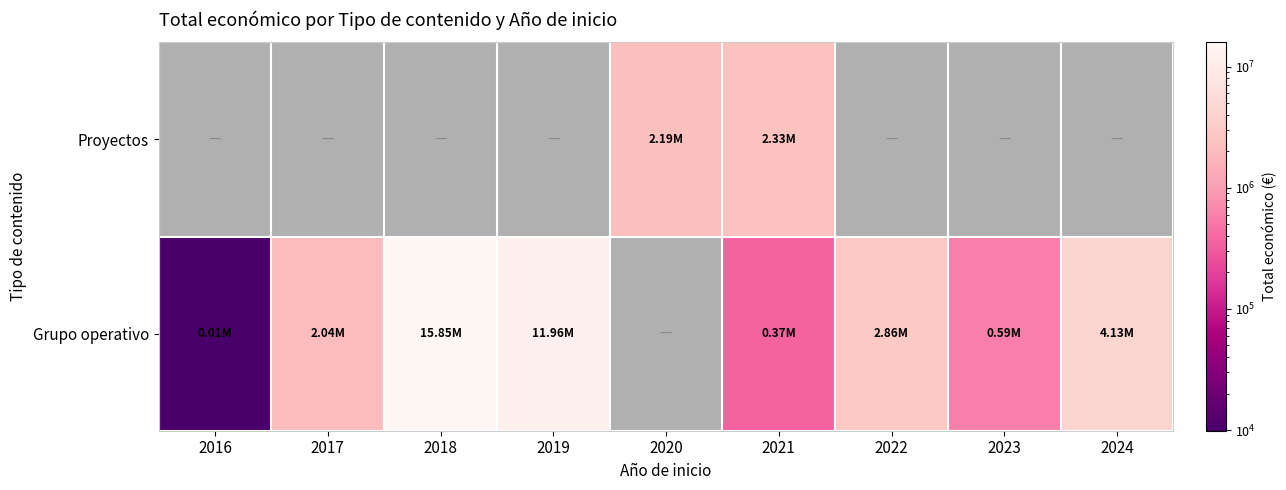

Which series changed the most between 2018 and 2019?

Grupo operativo